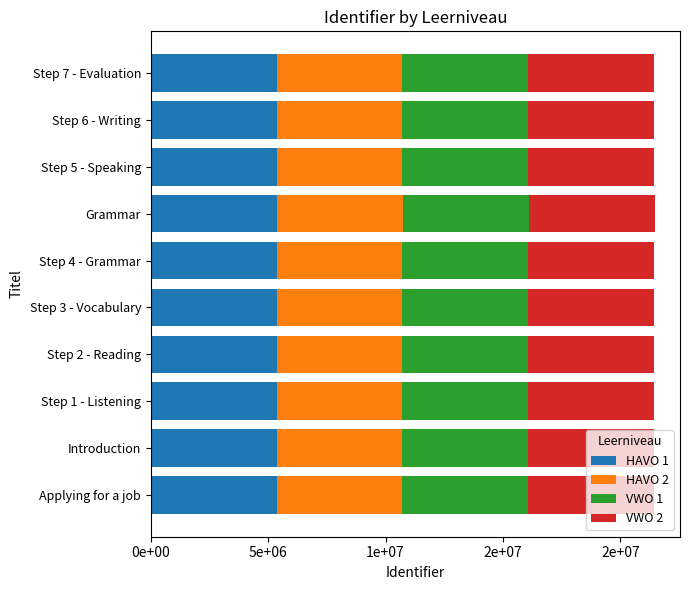

What are all the series names shown in the legend?

HAVO 1, HAVO 2, VWO 1, VWO 2